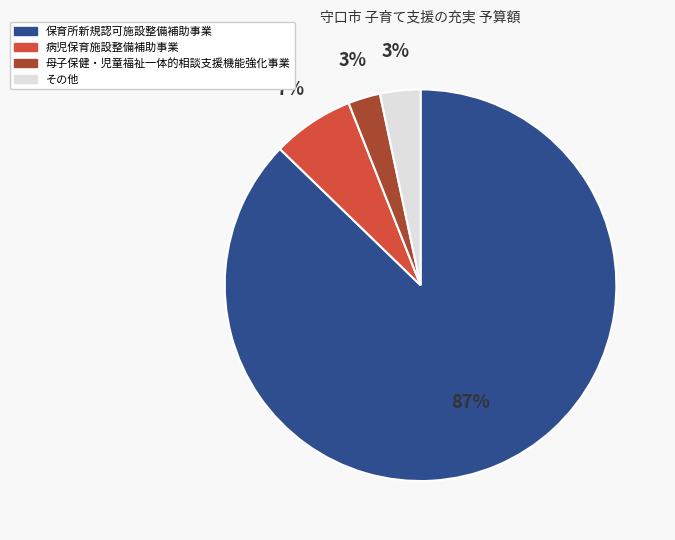

Is there any slice that represents more than half of the pie?

Yes